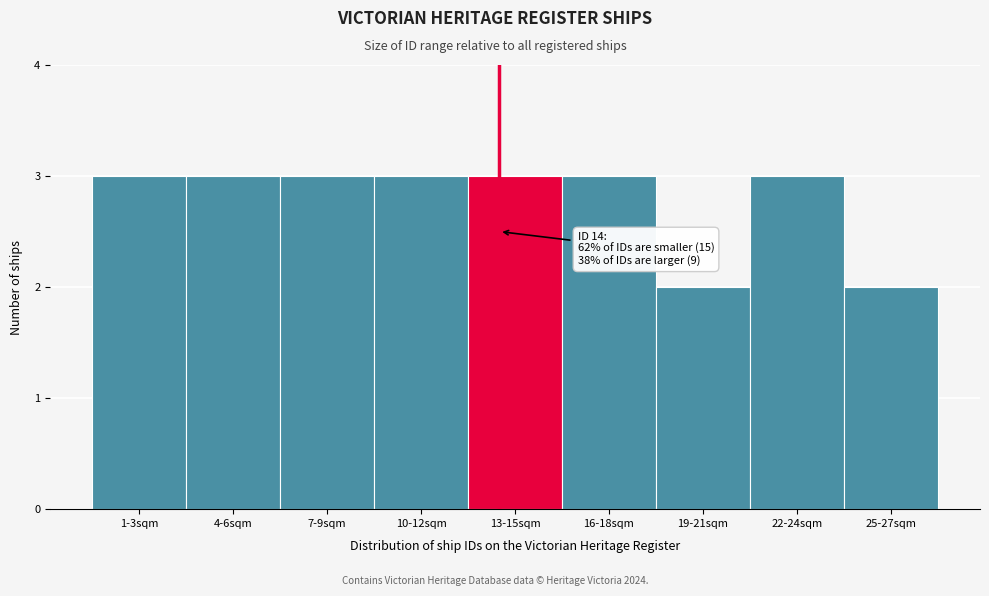

Reading right to left, transcribe all the data shown in this chart.

25-27sqm=2	22-24sqm=3	19-21sqm=2	16-18sqm=3	13-15sqm=3	10-12sqm=3	7-9sqm=3	4-6sqm=3	1-3sqm=3